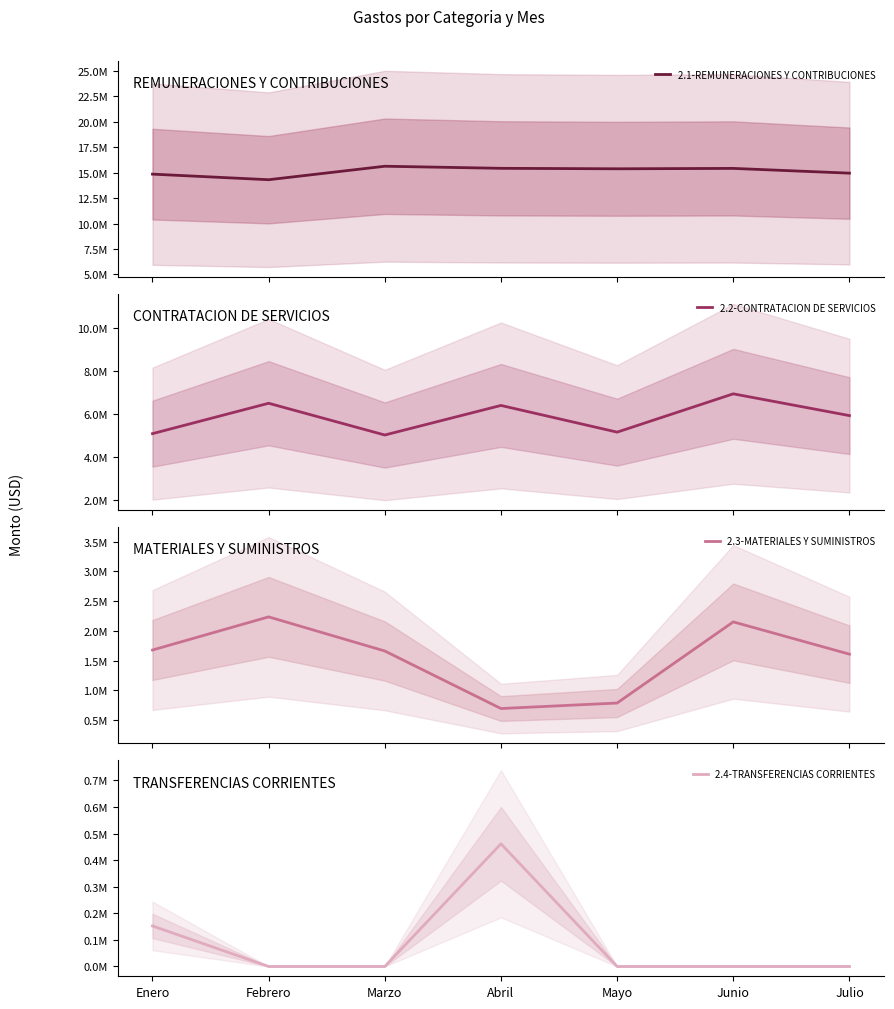

Where is the first local maximum for 2.4-TRANSFERENCIAS CORRIENTES?

Abril